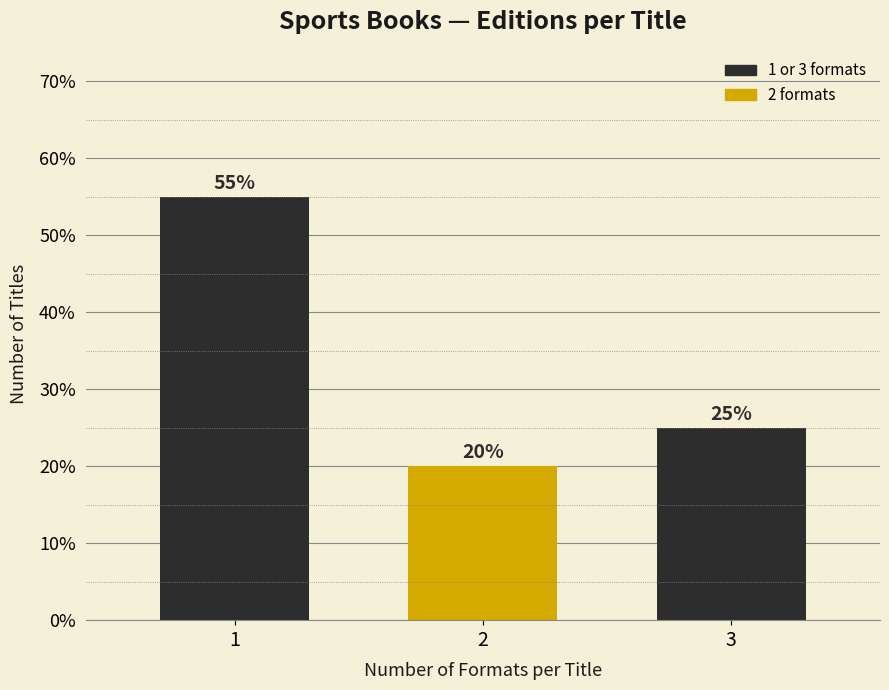

Reading left to right, what are all the values shown in this chart?

1=55.0	2=20.0	3=25.0